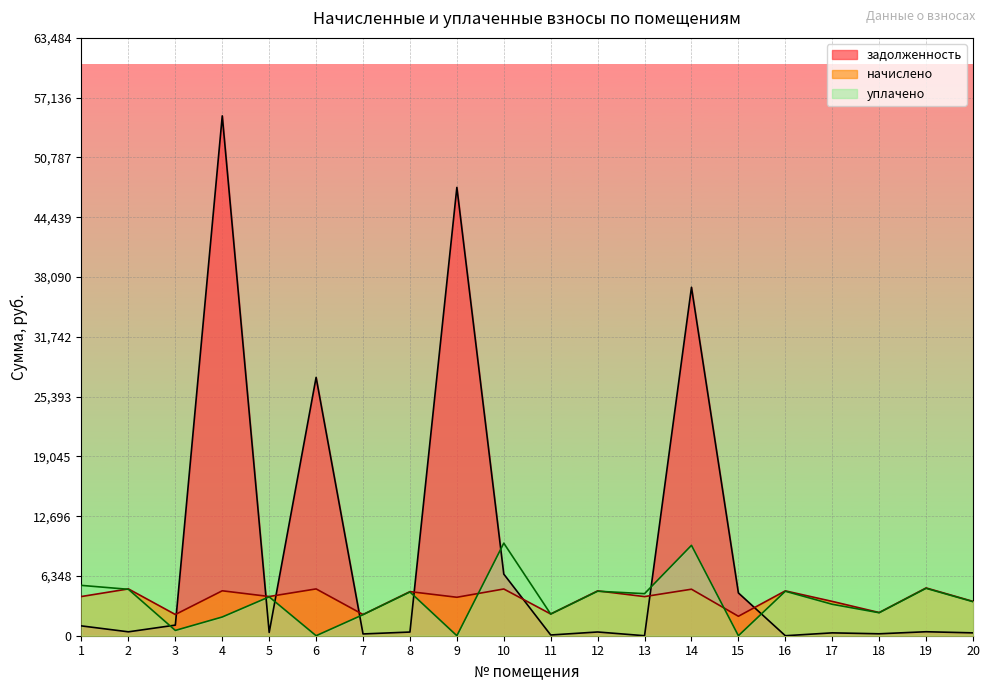

Reading left to right, what are all the values shown in this chart?

задолженность: 1=1042.2	2=414.2	3=1126.9	4=55204.2	5=347.0	6=27433.2	7=187.8	8=390.3	9=47605.4	10=6542.7	11=77.4	12=396.9	13=0.0	14=37001.1	15=4542.7	16=0.0	17=303.7	18=205.1	19=422.9	20=303.7
начислено: 1=4163.9	2=4971.0	3=2253.7	4=4771.2	5=4163.9	6=4971.0	7=2253.7	8=4683.4	9=4084.0	10=4963.1	11=2309.6	12=4763.3	13=4155.8	14=4939.1	15=2065.9	16=4763.3	17=3644.4	18=2461.6	19=5074.9	20=3644.4
уплачено: 1=5345.5	2=4928.7	3=563.4	4=1989.6	5=4128.4	6=0.0	7=2234.6	8=4643.5	9=0.0	10=9828.8	11=2297.5	12=4723.0	13=4466.8	14=9600.0	15=0.0	16=4722.8	17=3338.5	18=2440.6	19=5031.7	20=3613.4